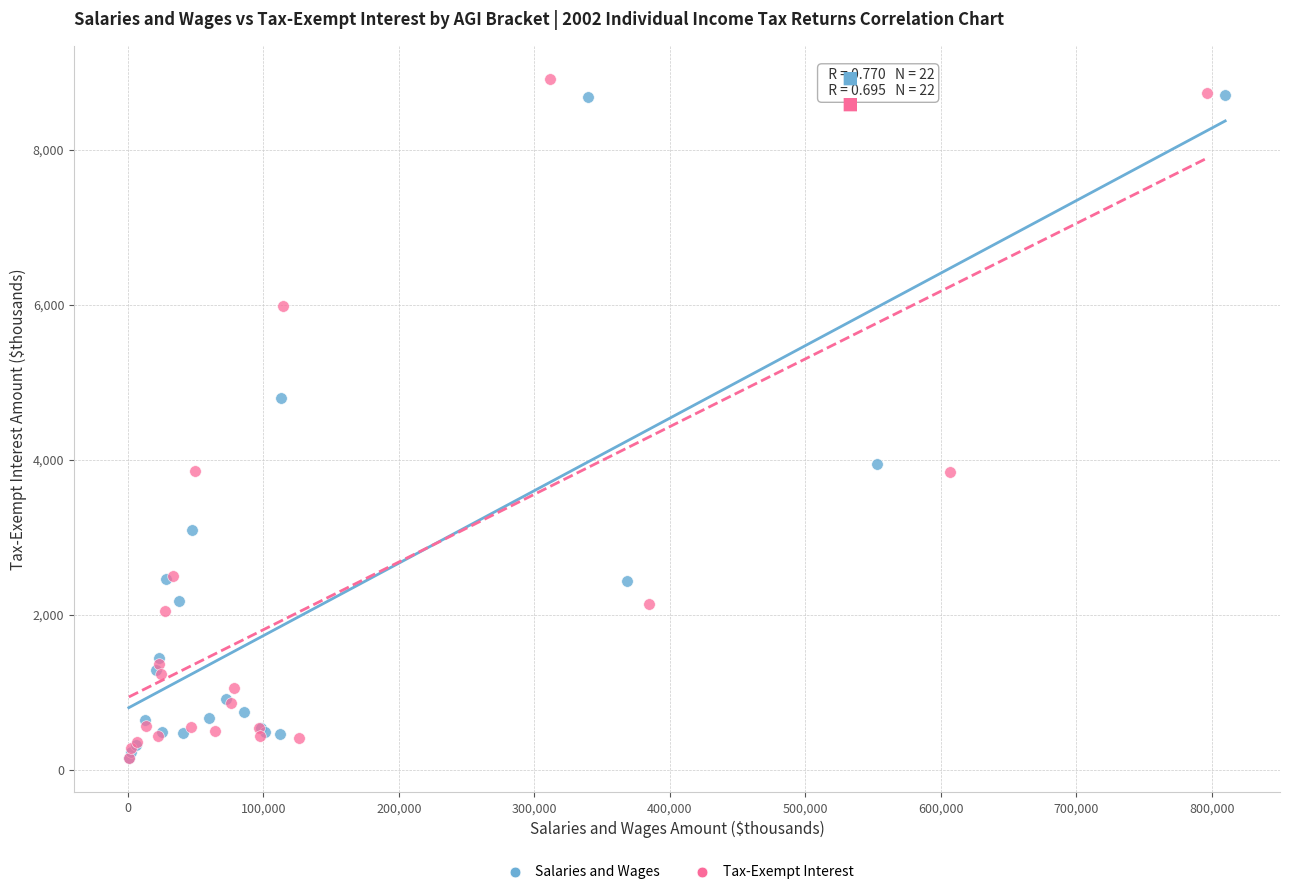

What are all the series names shown in the legend?

Salaries and Wages, Tax-Exempt Interest